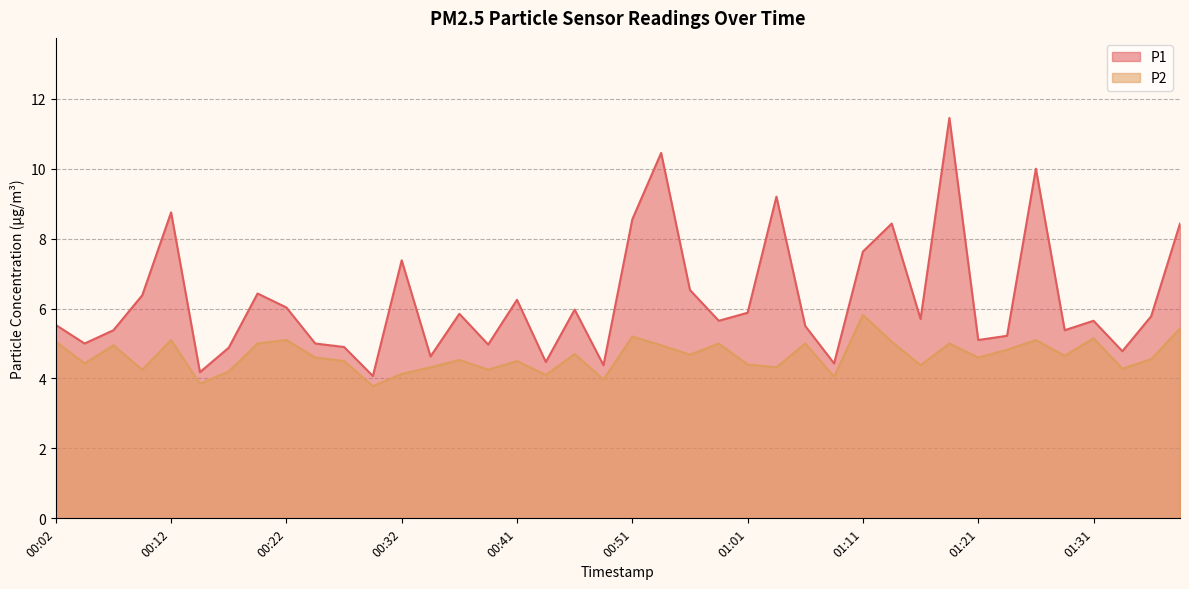

What is the label of the 31st point from the right?

00:24